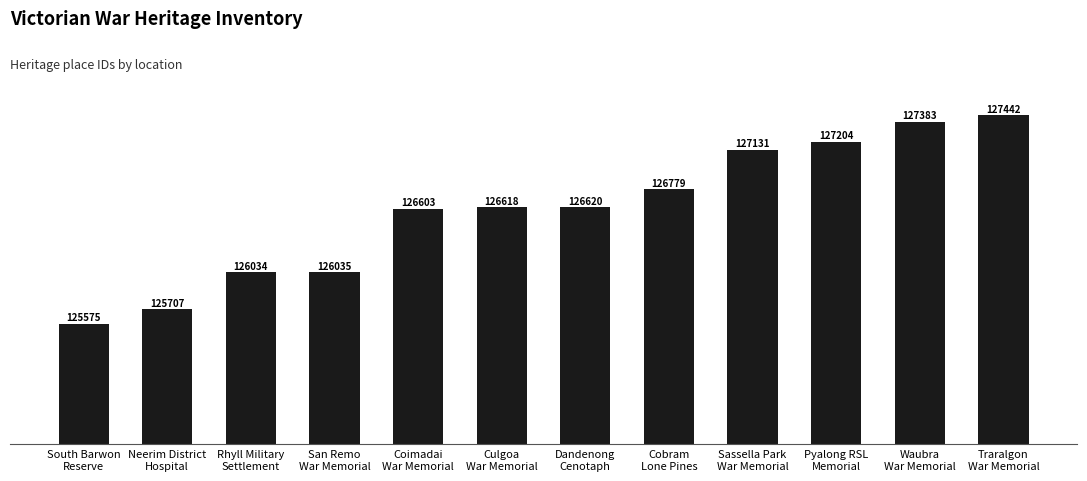

What is the difference between the second highest and second lowest values?

1676